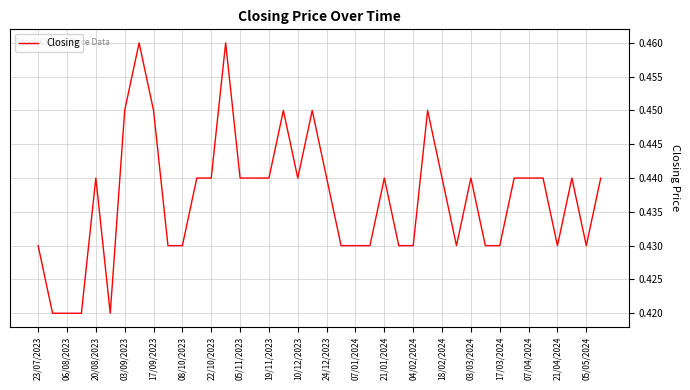

How many points are higher than both their immediate neighbors (excluding endpoints)?

9